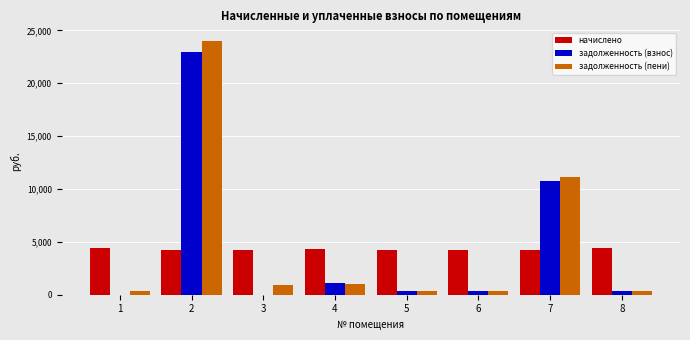

What is the sum of all начислено values?

34276.7